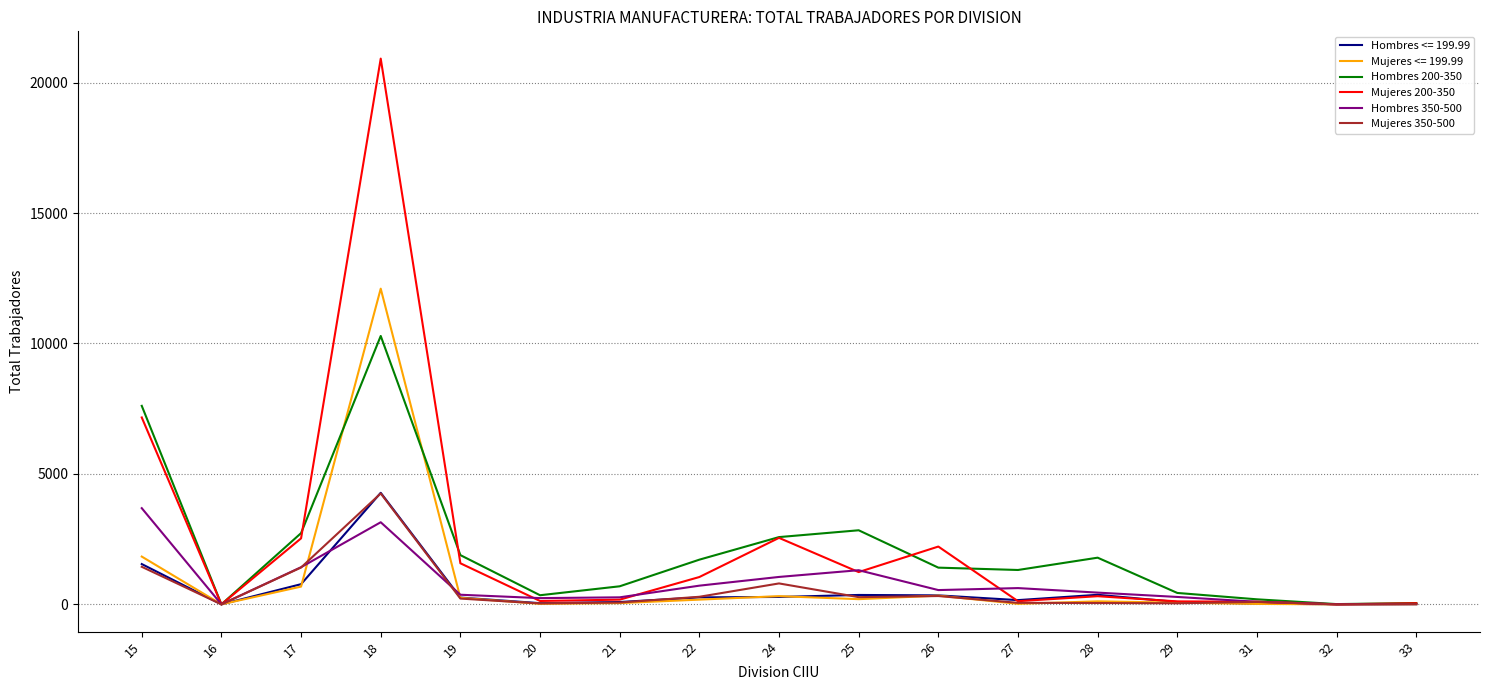

Which series has the largest range (max minus min)?

Mujeres 200-350